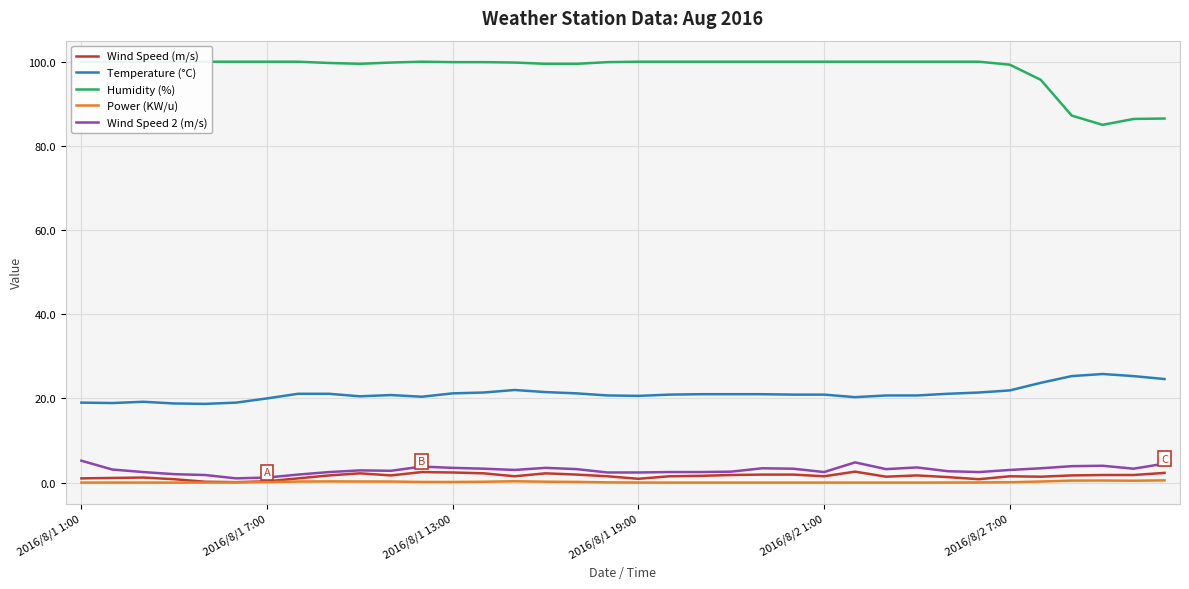

True or false: Power (KW/u) and Temperature (°C) intersect in this chart.

False